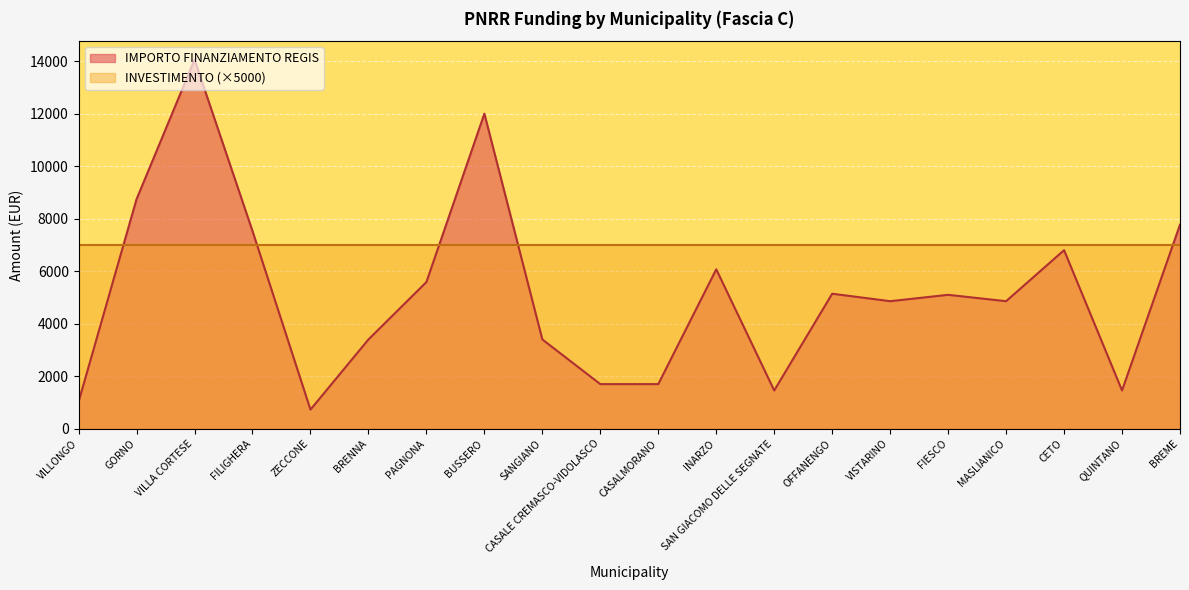

True or false: the data shows 1111 at ZECCONE.

False